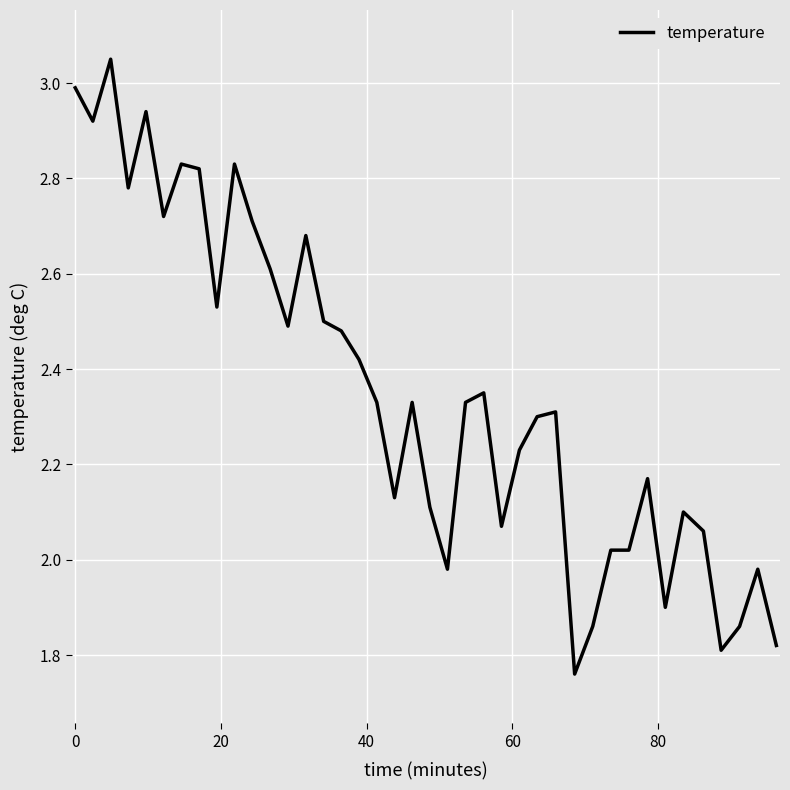

What is the value of the 2nd point from the left?

2.9